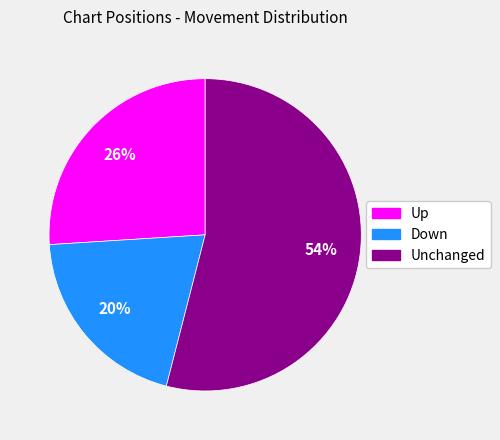

To the nearest percent, what is the difference between the largest and smallest slice percentages?

34%